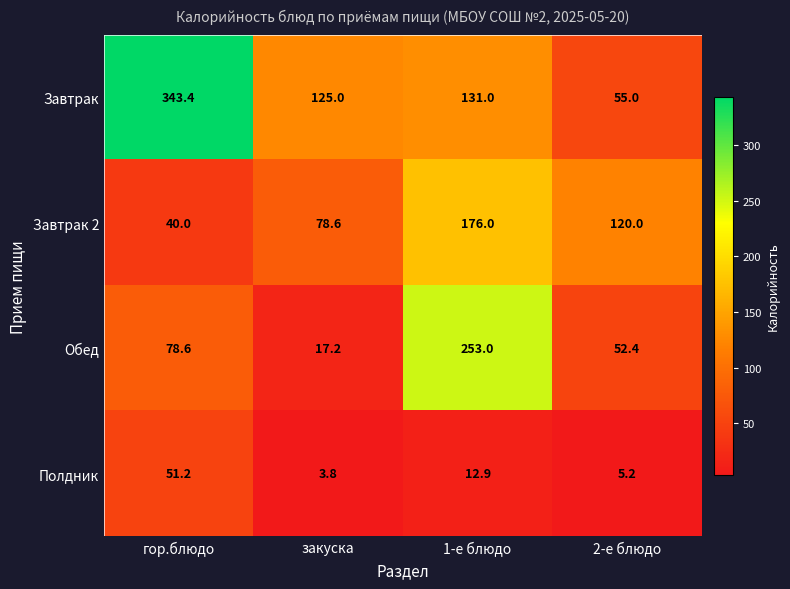

What is the lowest value of the Обед series?

17.2